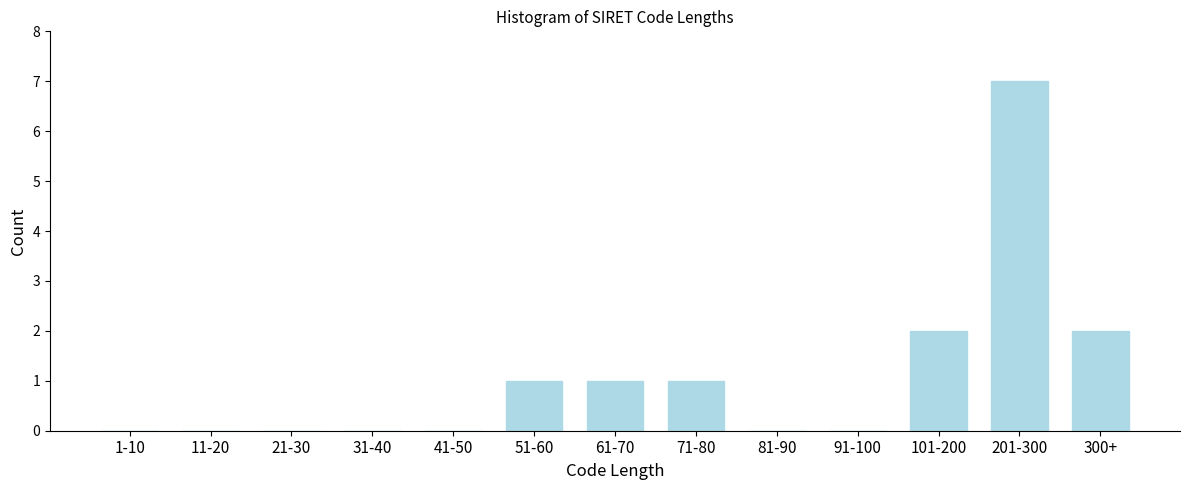

Reading left to right, list all the values displayed in this chart.

1-10=0	11-20=0	21-30=0	31-40=0	41-50=0	51-60=1	61-70=1	71-80=1	81-90=0	91-100=0	101-200=2	201-300=7	300+=2